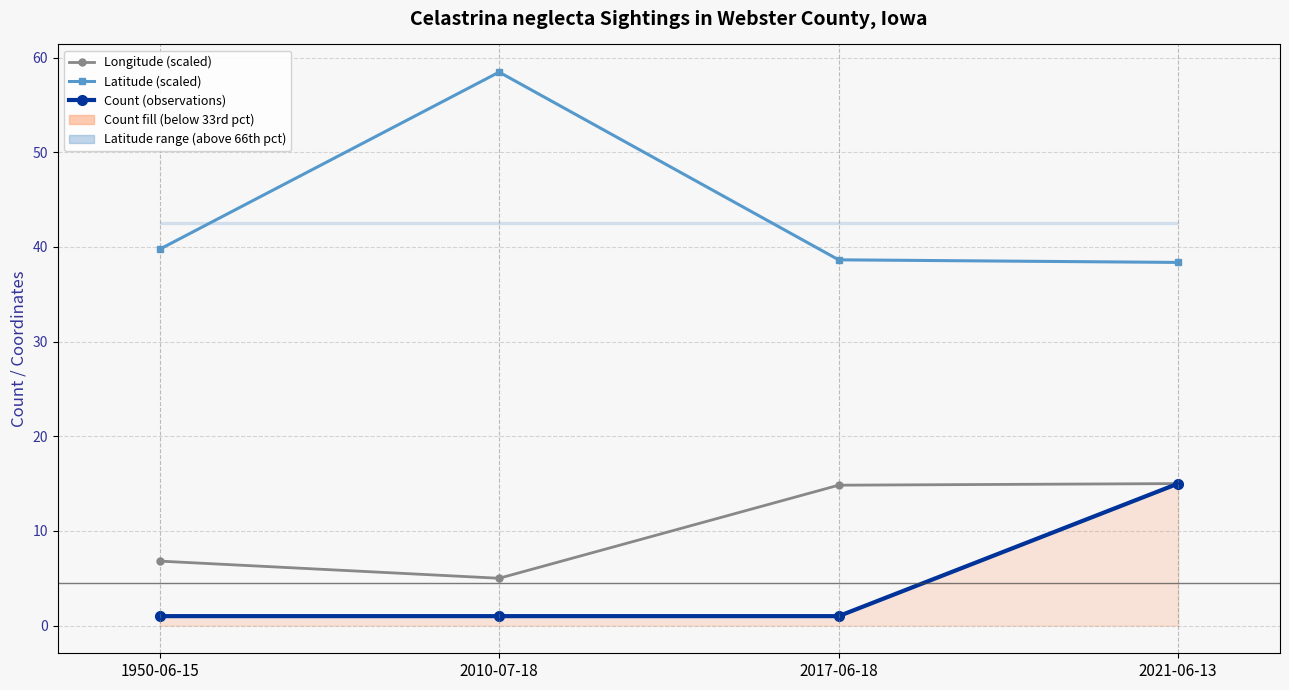

Which series has the largest total across all categories?

Latitude (scaled)